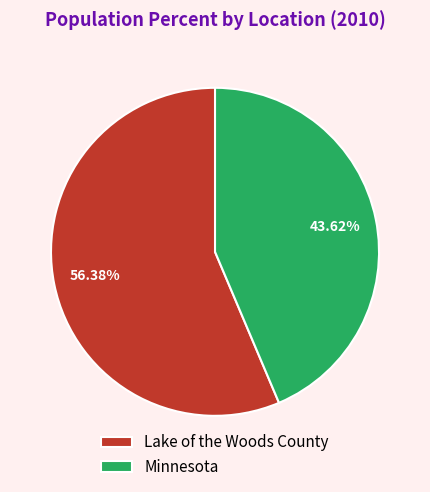

Is it true that Minnesota is 38% of the pie?

False